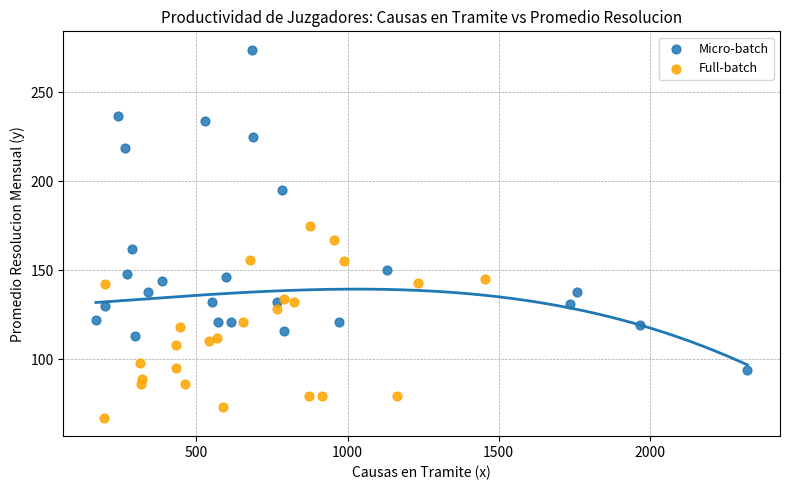

Which series has the largest Y range (max minus min)?

Micro-batch